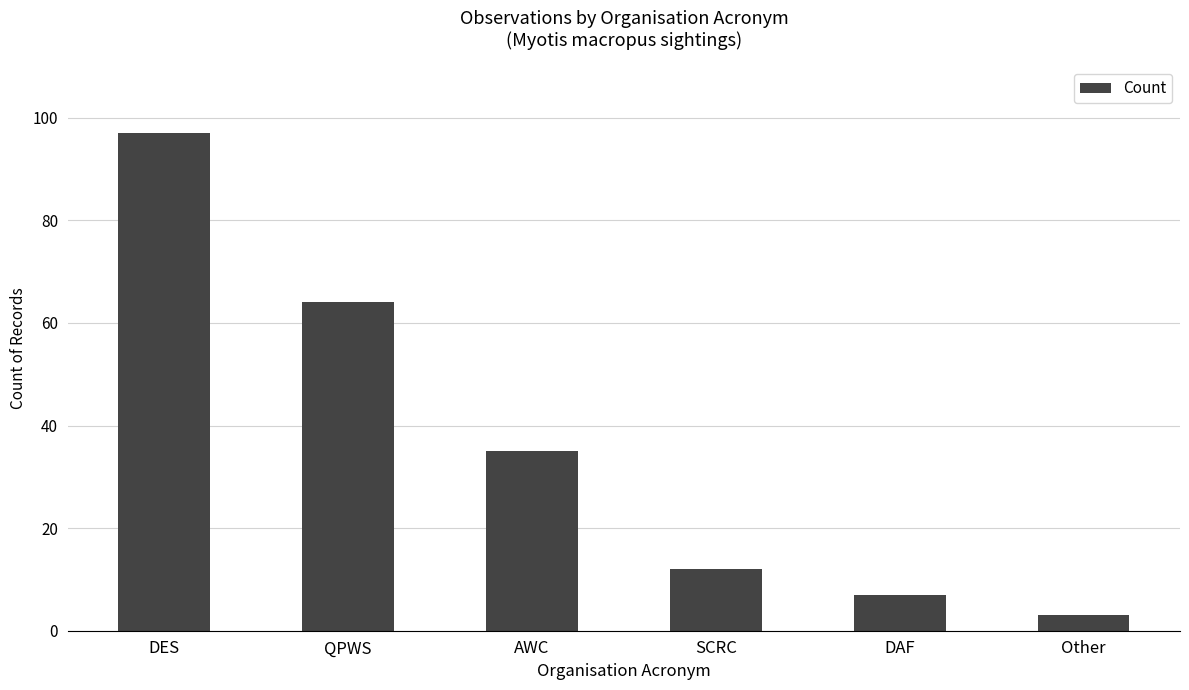

What is the value of the 1st bar from the left?

97